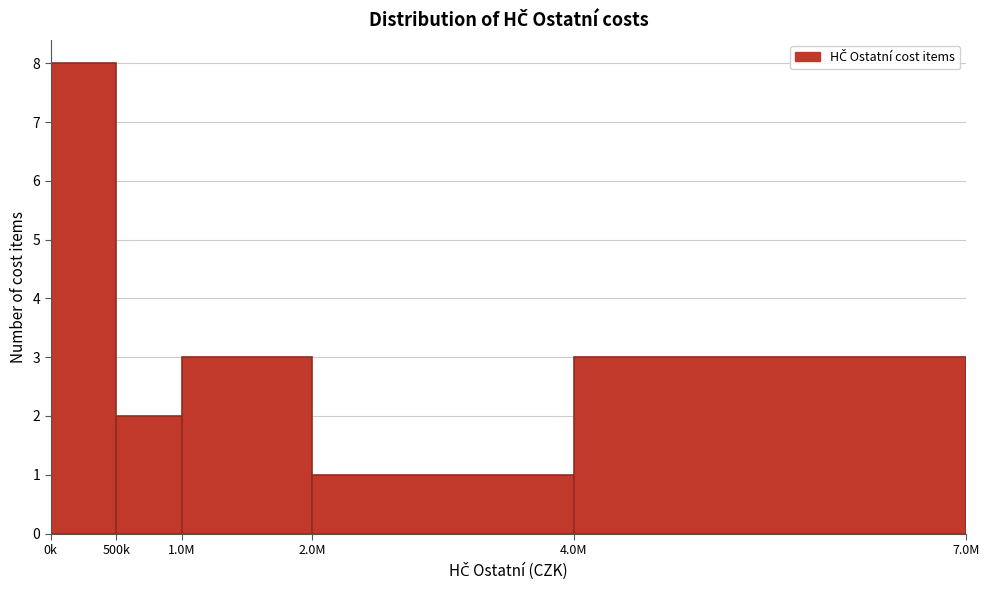

Reading left to right, what are all the values shown in this chart?

0k=8	500k=2	1.0M=3	2.0M=1	4.0M=3